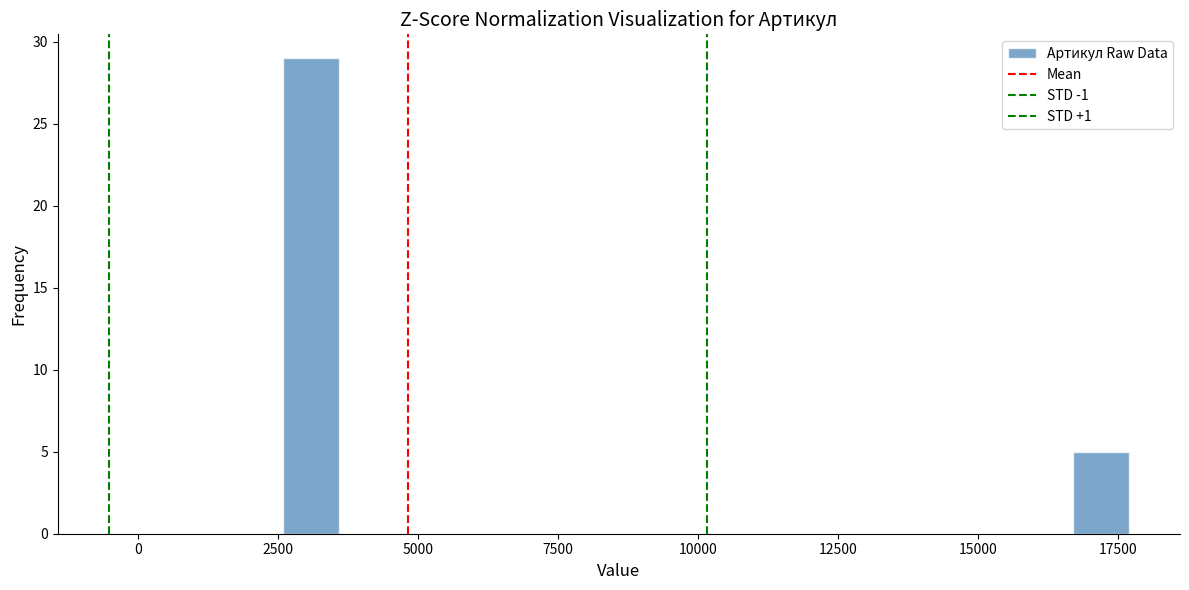

Read against the x-axis, roughly where is the centre of the tallest bar?

3000